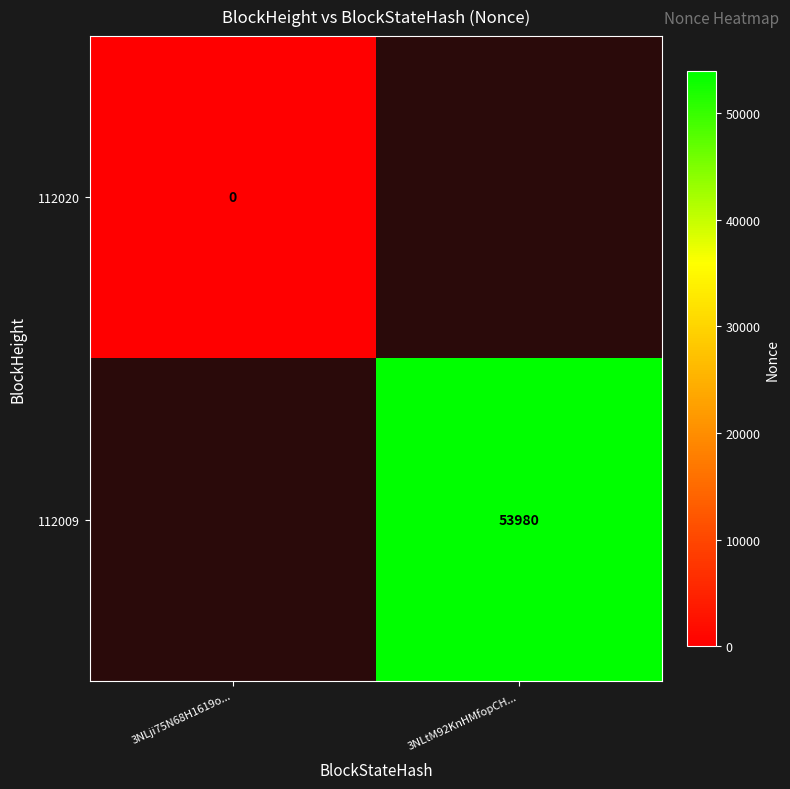

True or false: 112009 has a value of 53980 at 3NLtM92KnHMfopCH....

True